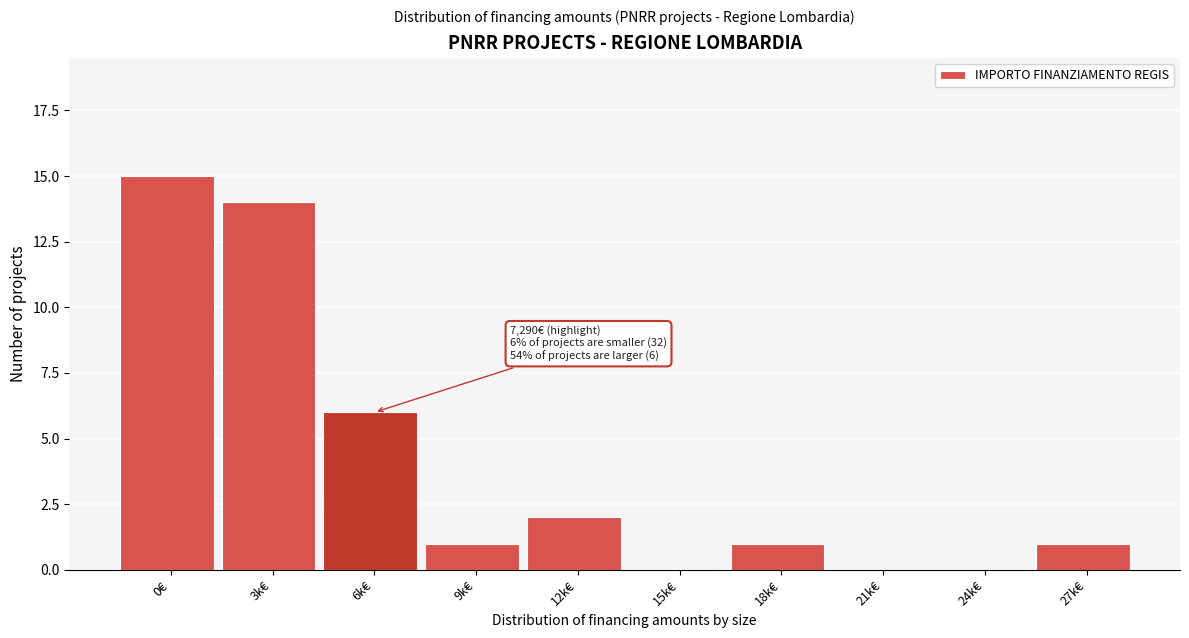

Reading left to right, transcribe all the data shown in this chart.

0€=15	3k€=14	6k€=6	9k€=1	12k€=2	15k€=0	18k€=1	21k€=0	24k€=0	27k€=1